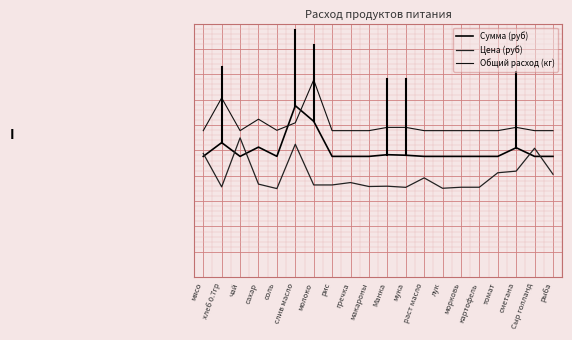

Which series has the largest total across all categories?

Общий расход (кг)